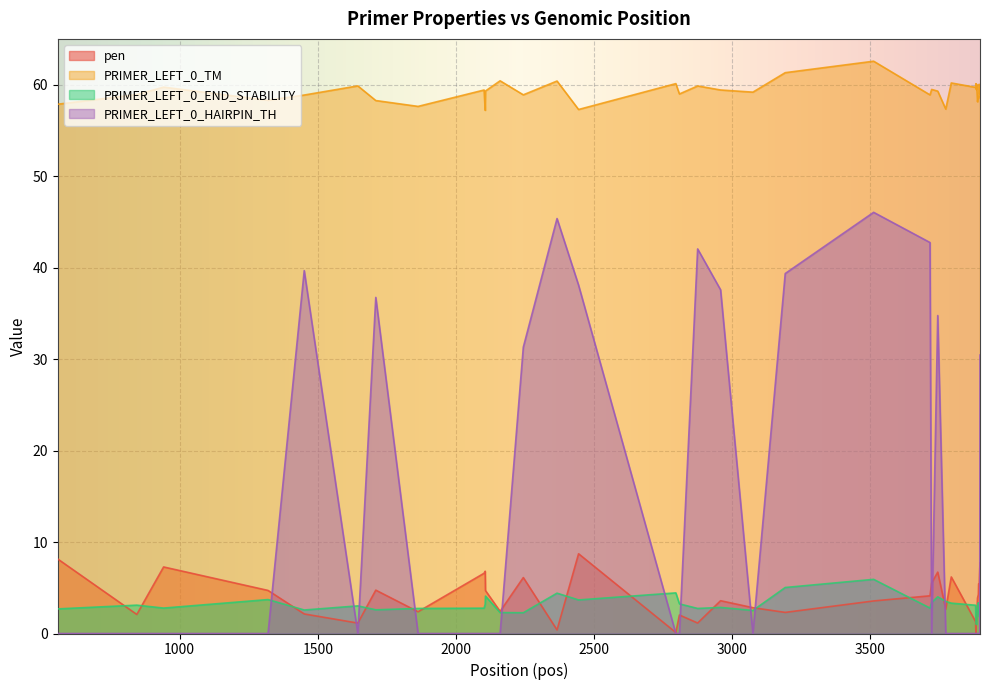

Where does the pen series first go above 4?

559